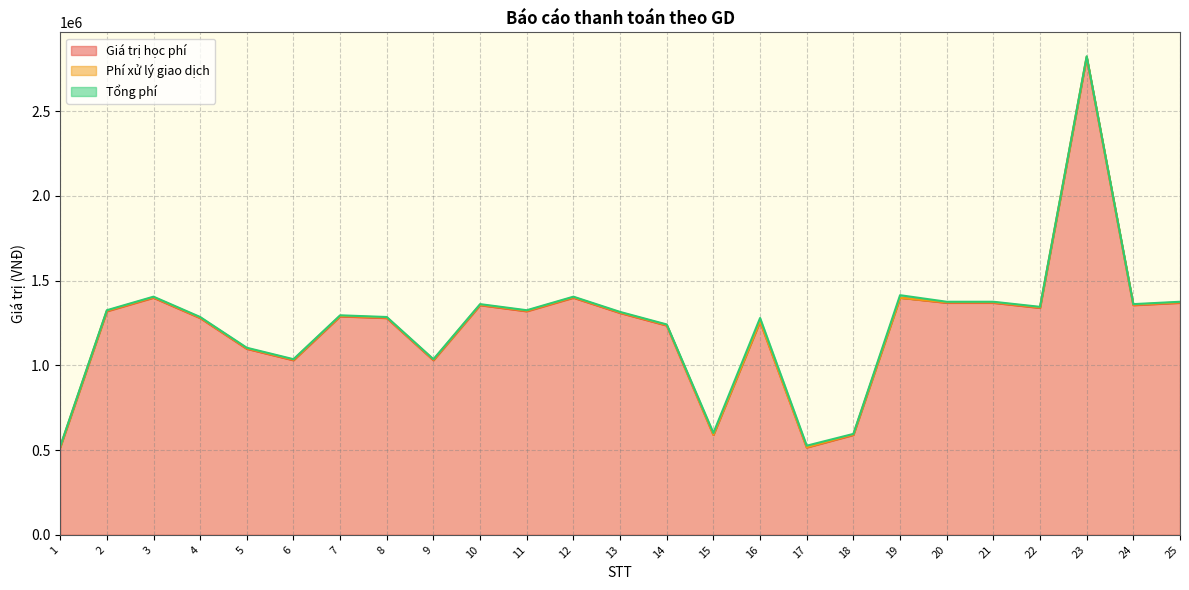

What are all the series names shown in the legend?

Giá trị học phí, Phí xử lý giao dịch, Tổng phí